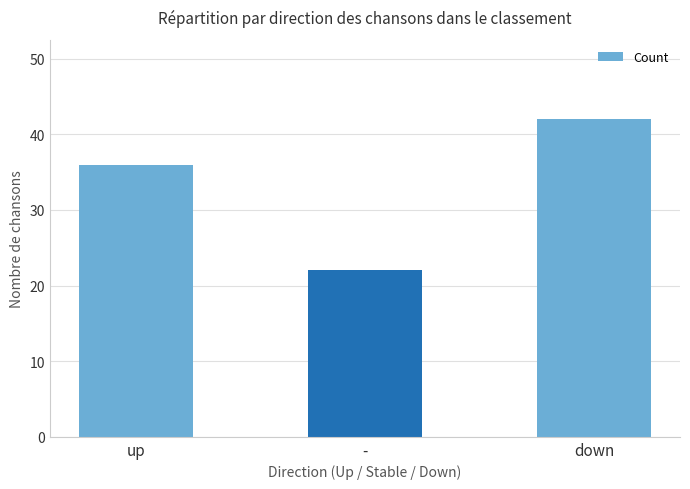

Count the values in the range 22 to 42.

3